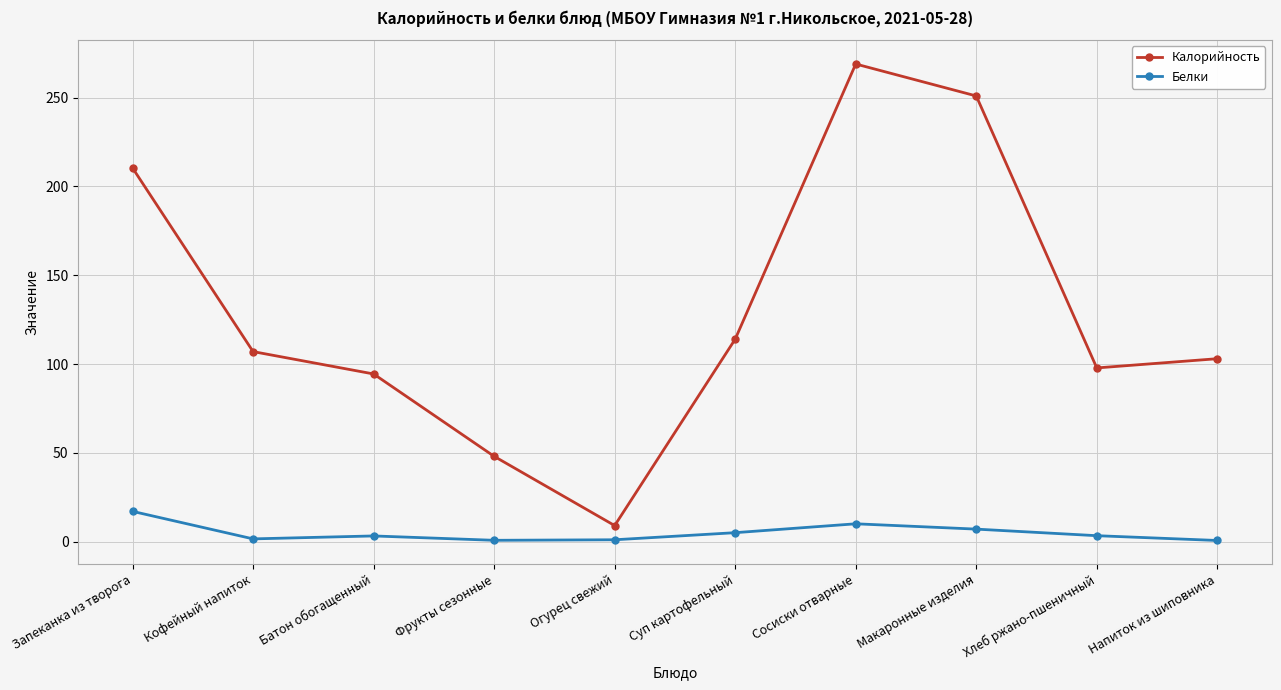

True or false: Калорийность has more than 0 points higher than both neighbors.

True